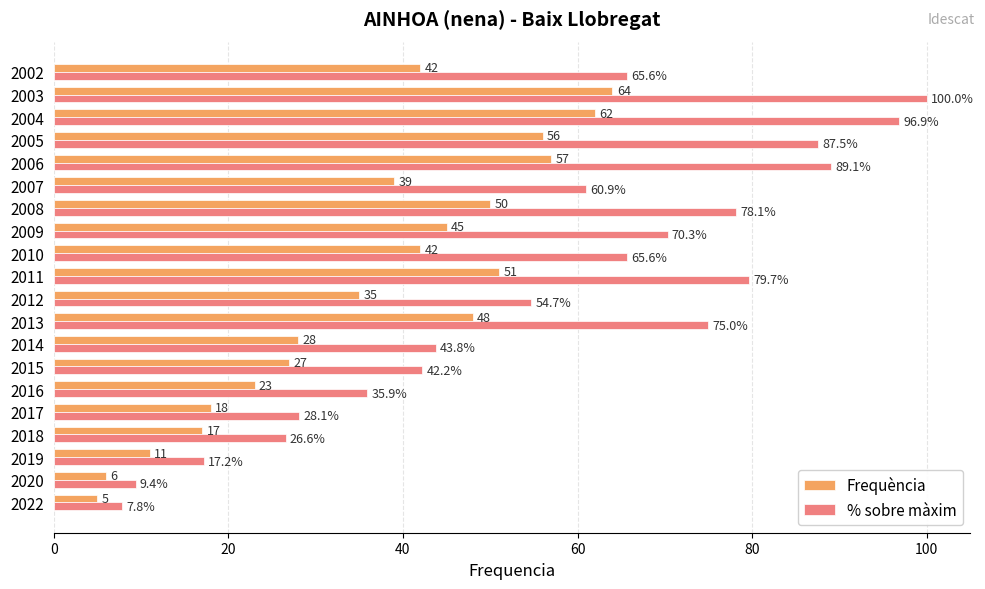

Rank the series at 2014 from highest to lowest value.

% sobre màxim, Frequència